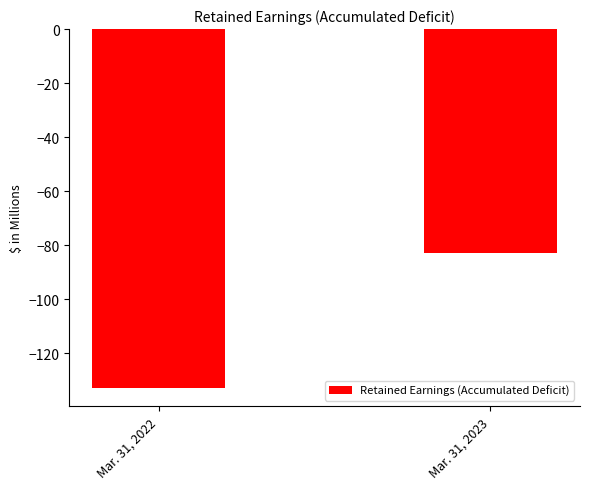

What is the average value?

-108